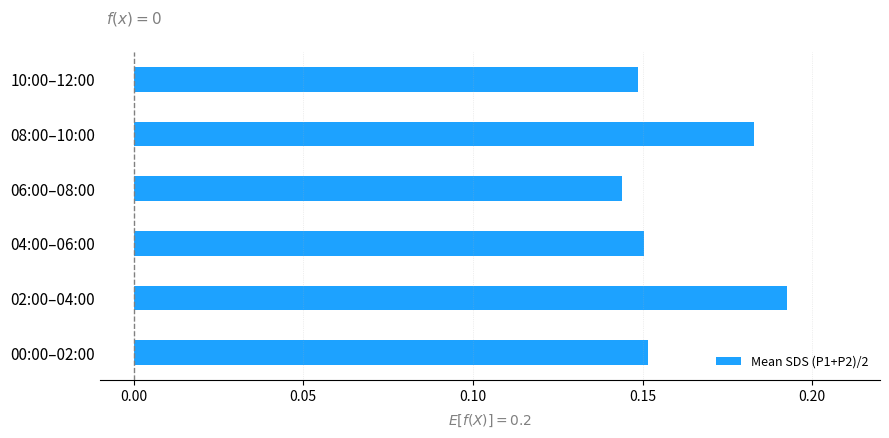

What is the sum of all values?

1.0